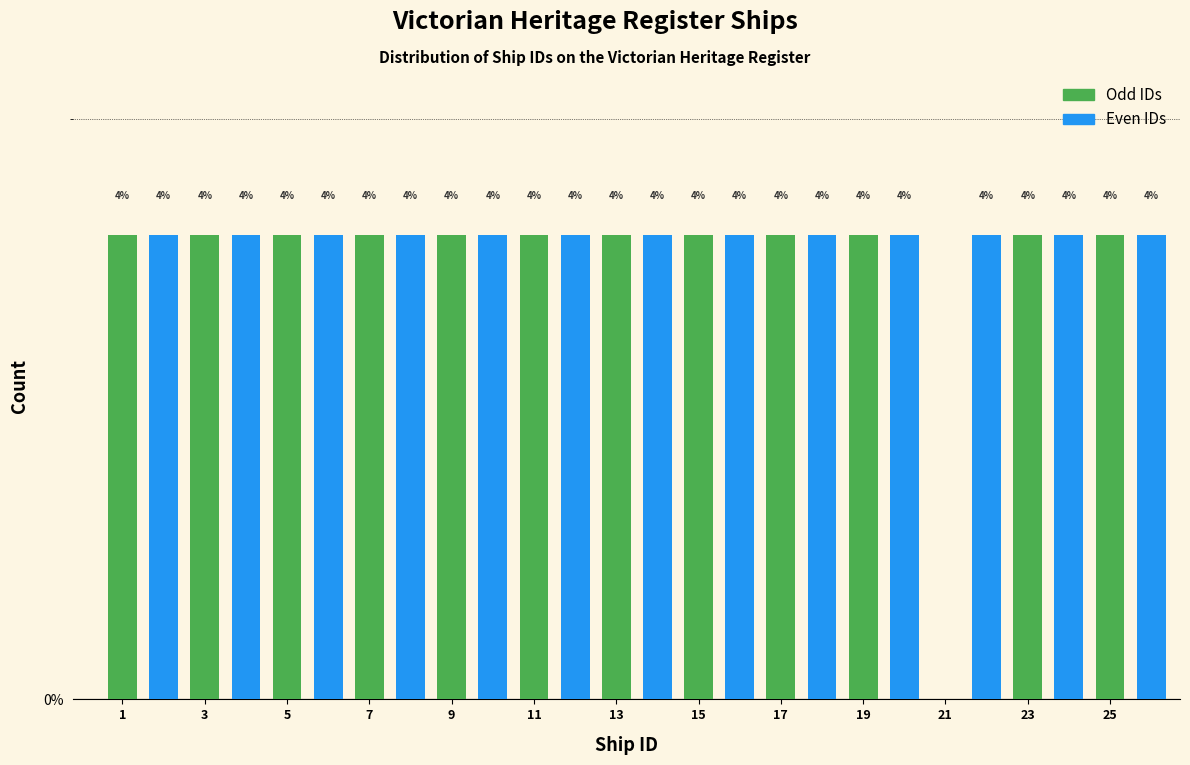

Which series has the largest total across all categories?

Even IDs